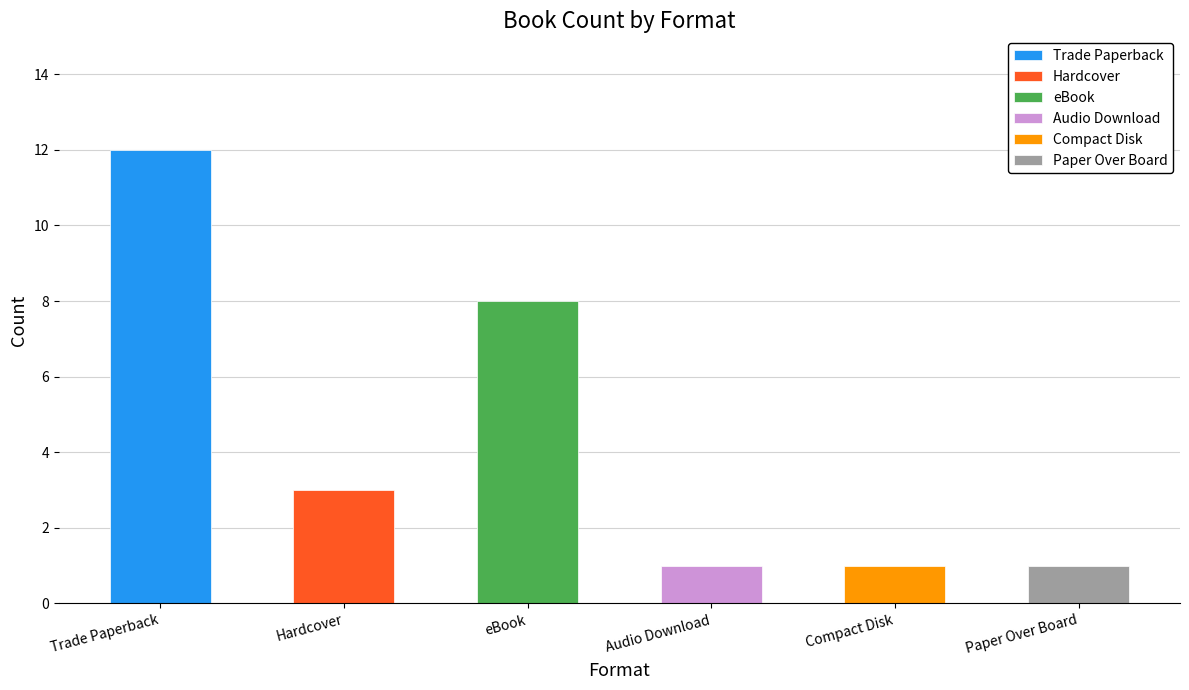

What position from the left is Hardcover?

2